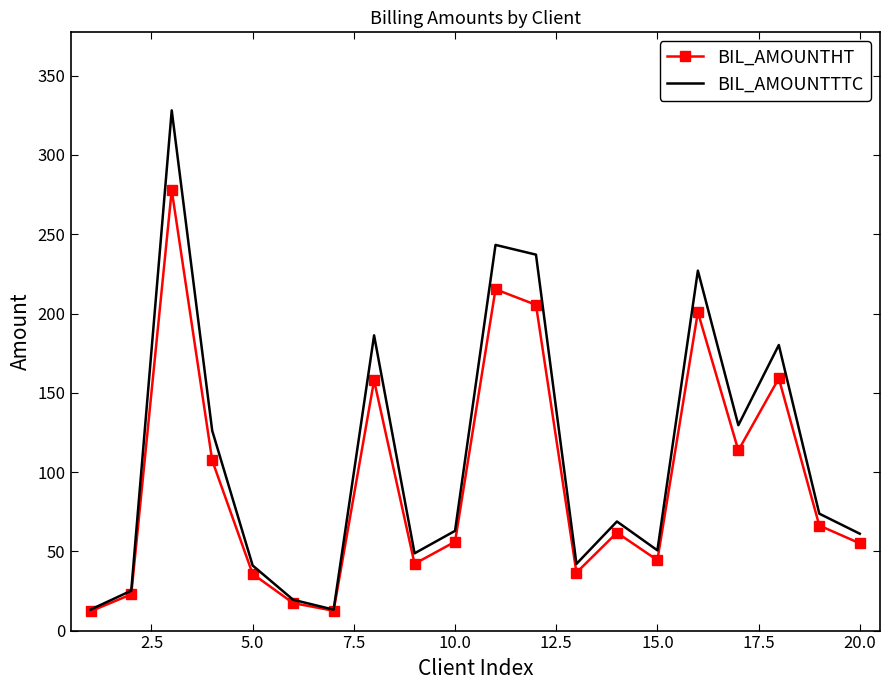

Rank the series by their maximum value, from lowest to highest.

BIL_AMOUNTHT, BIL_AMOUNTTTC